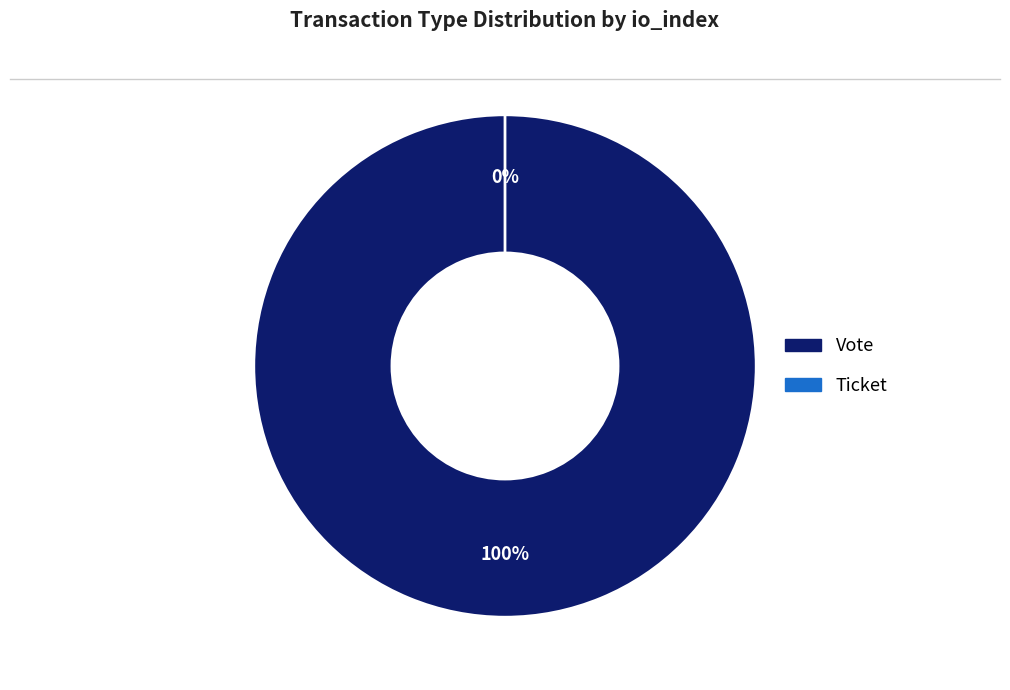

Does Vote represent more than half of the total?

Yes